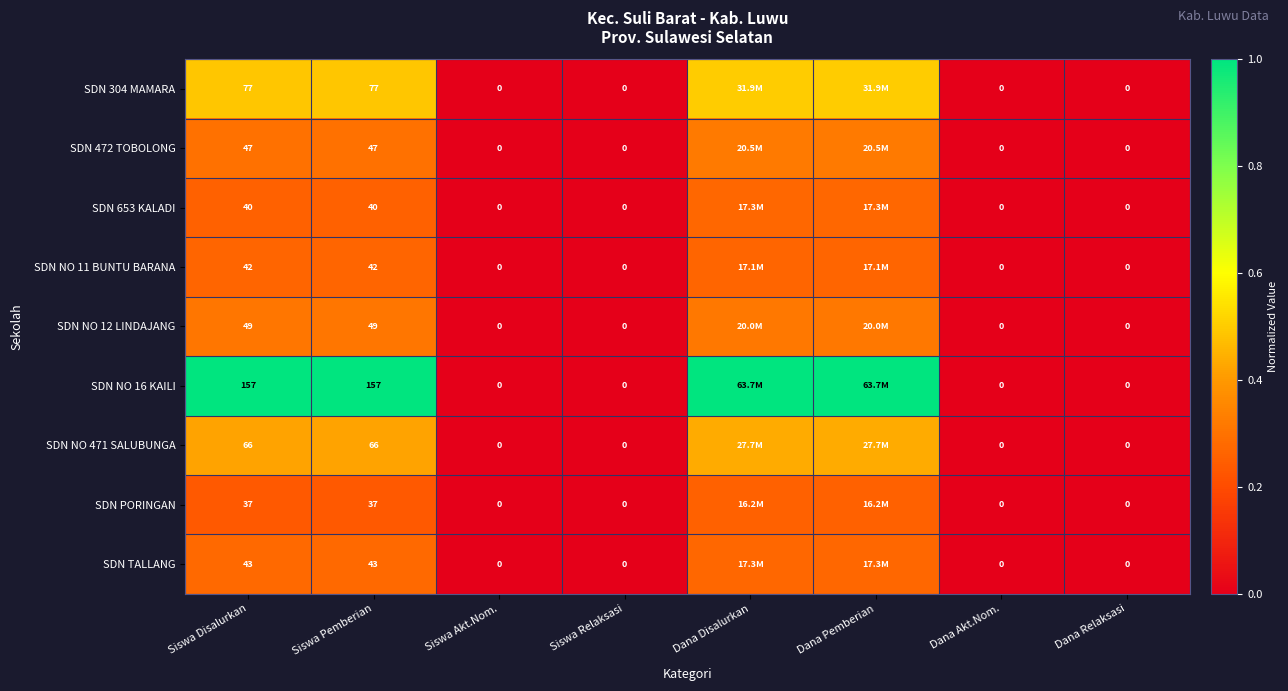

Between Dana Relaksasi and Dana Disalurkan, which is larger?

Dana Disalurkan